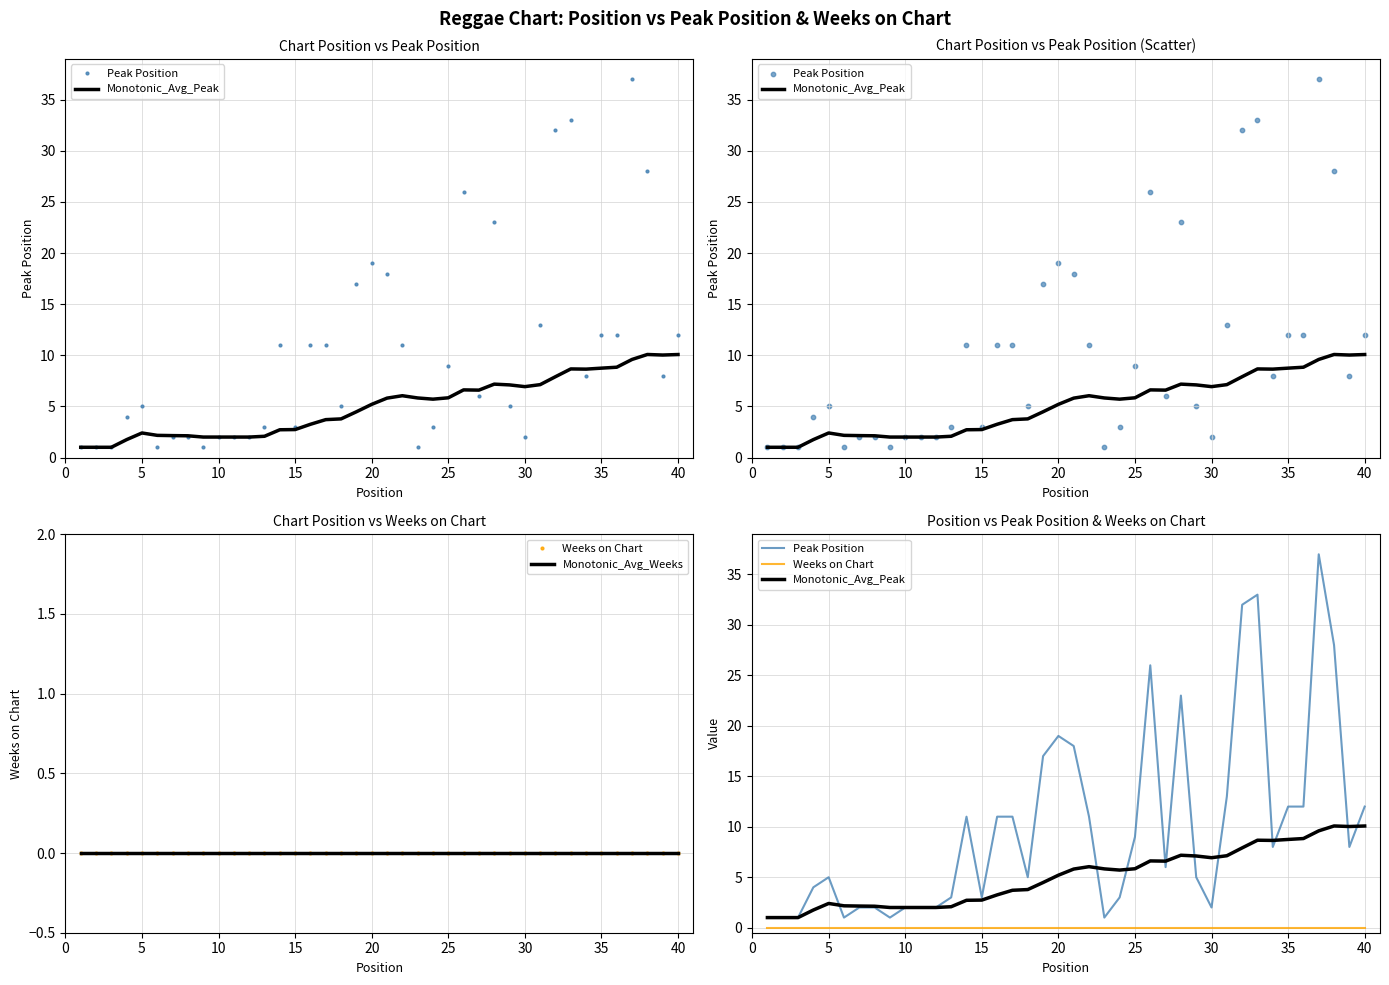

What are all the series names shown in the legend?

Peak Position, Monotonic_Avg_Peak, Weeks on Chart, Monotonic_Avg_Weeks